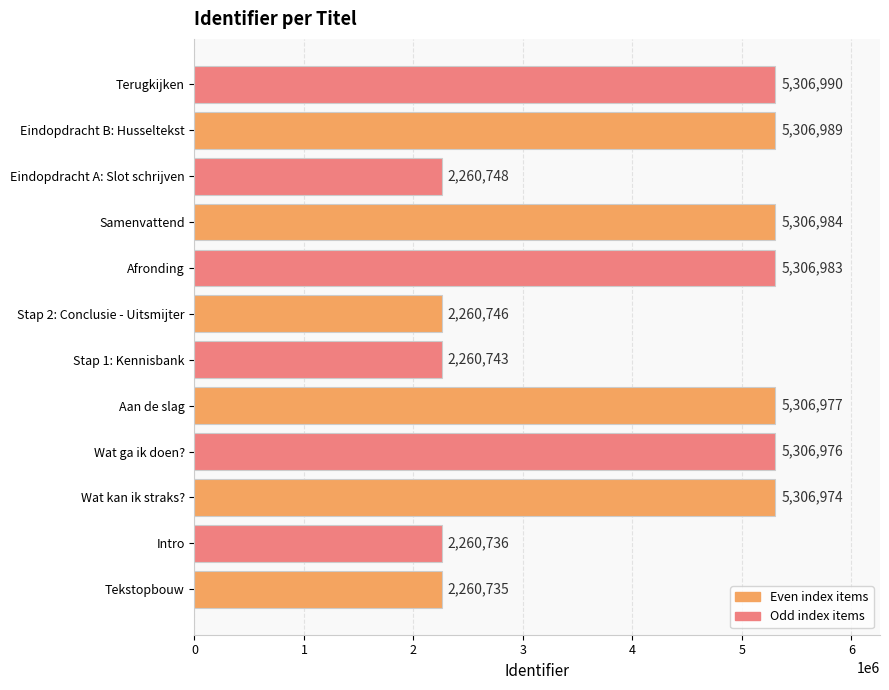

What is the change in value from Stap 1: Kennisbank to Stap 2: Conclusie - Uitsmijter?

+3